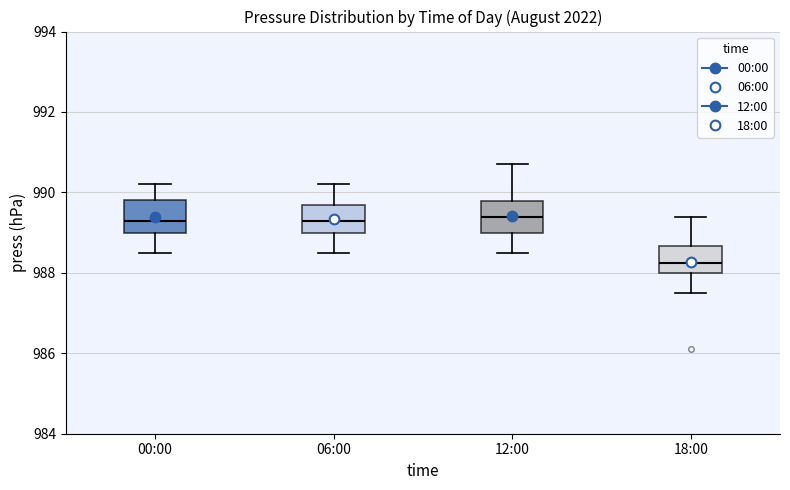

Where is the upper edge of the box for 18:00 on the y-axis? The values are not printed on the chart, so give them approximately, as read against the axis.

988.6